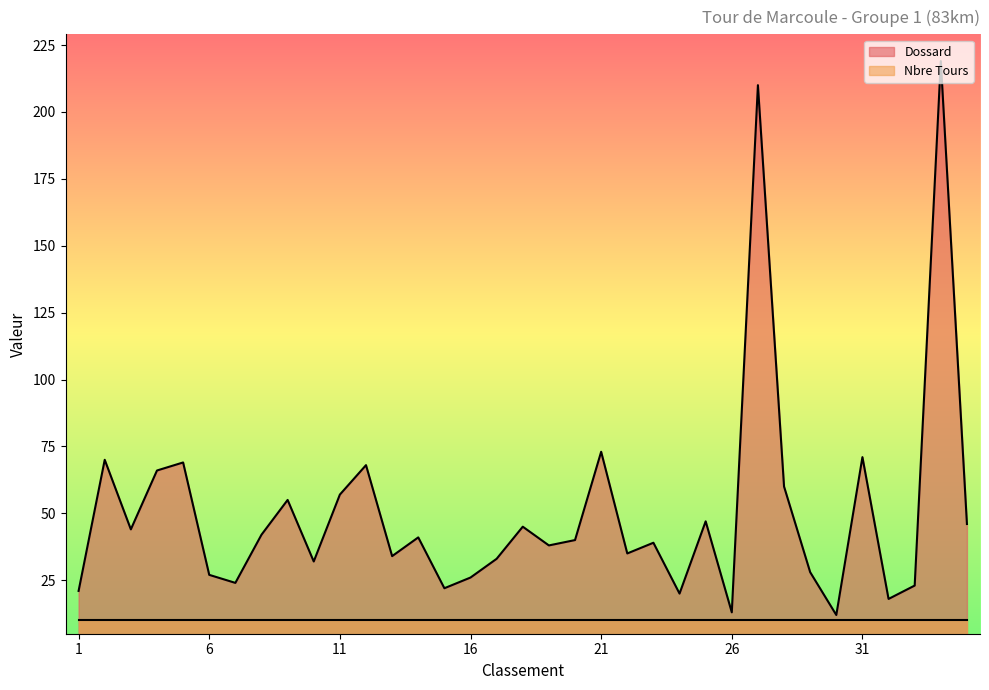

What is the value of the 30th point from the left?

12